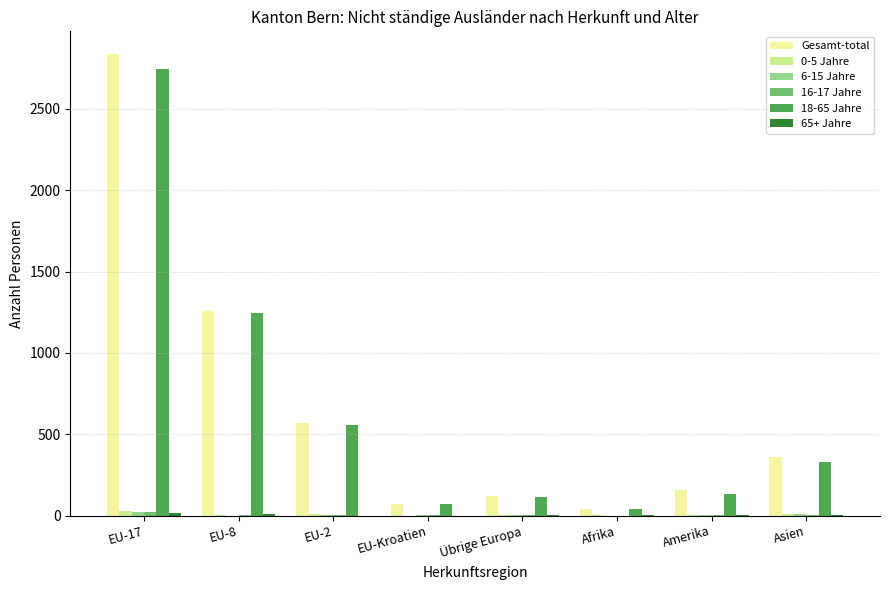

At which category is the sum across all series the highest?

EU-17